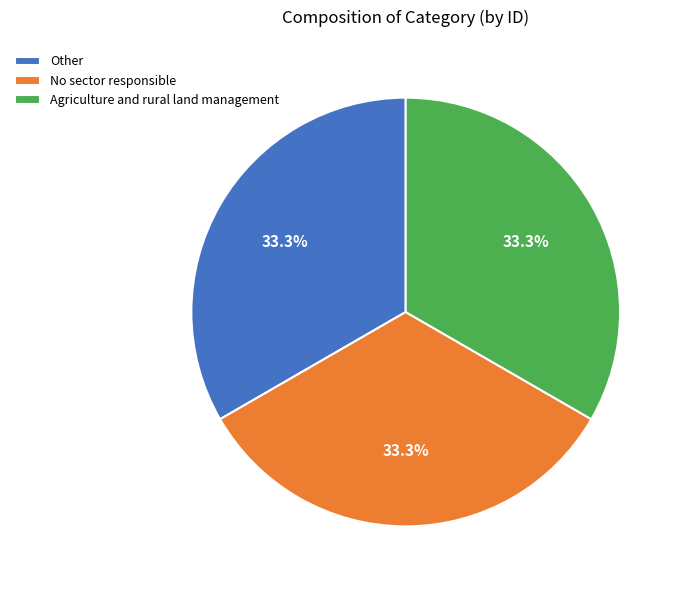

What is the ratio of the value at No sector responsible to the value at Other?

1.0